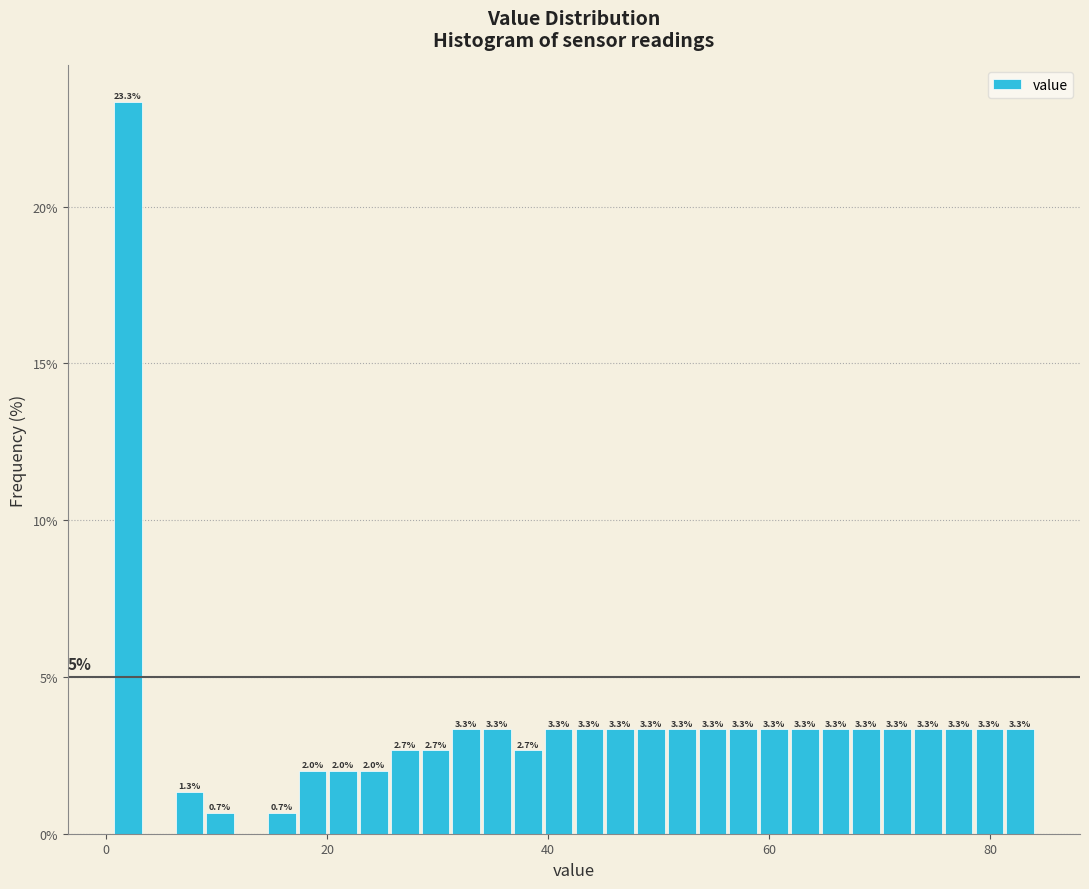

Around what value on the x-axis is the tallest bar? Give the approximate position of its centre, as read against the axis.

2